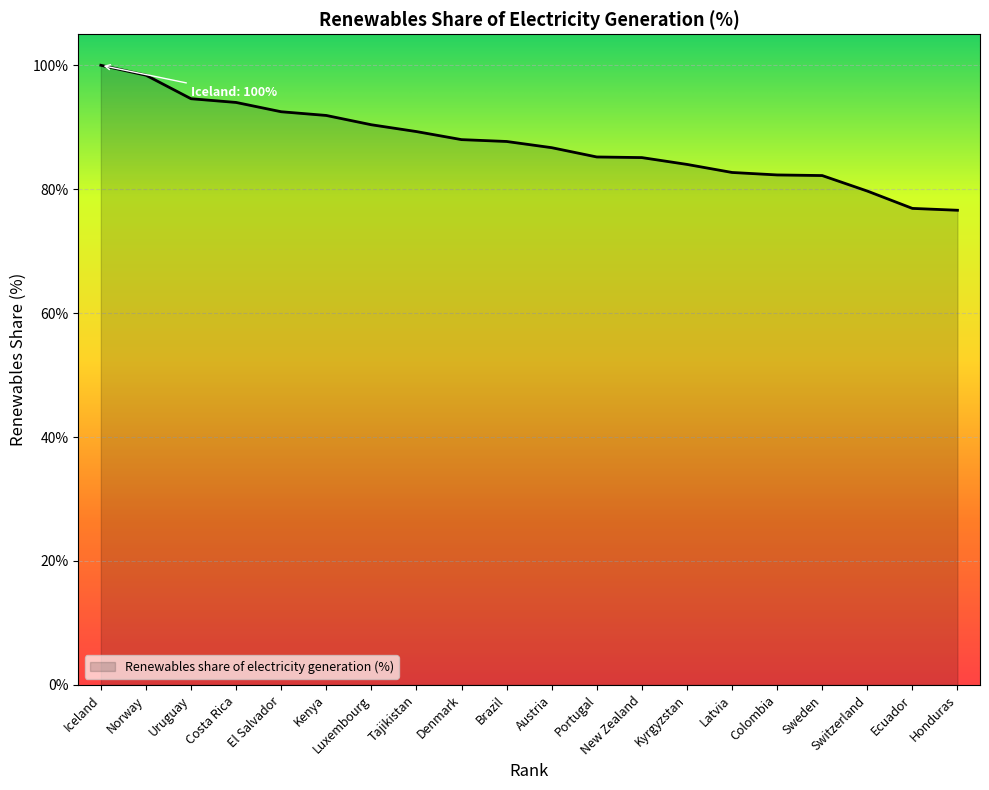

Where does the data first go above 87?

Iceland